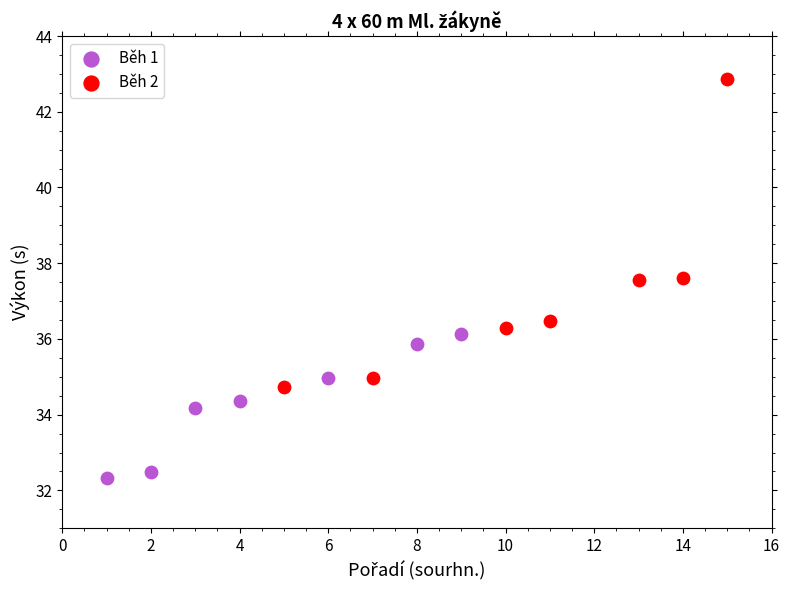

Which series reaches the maximum Y coordinate?

Běh 2